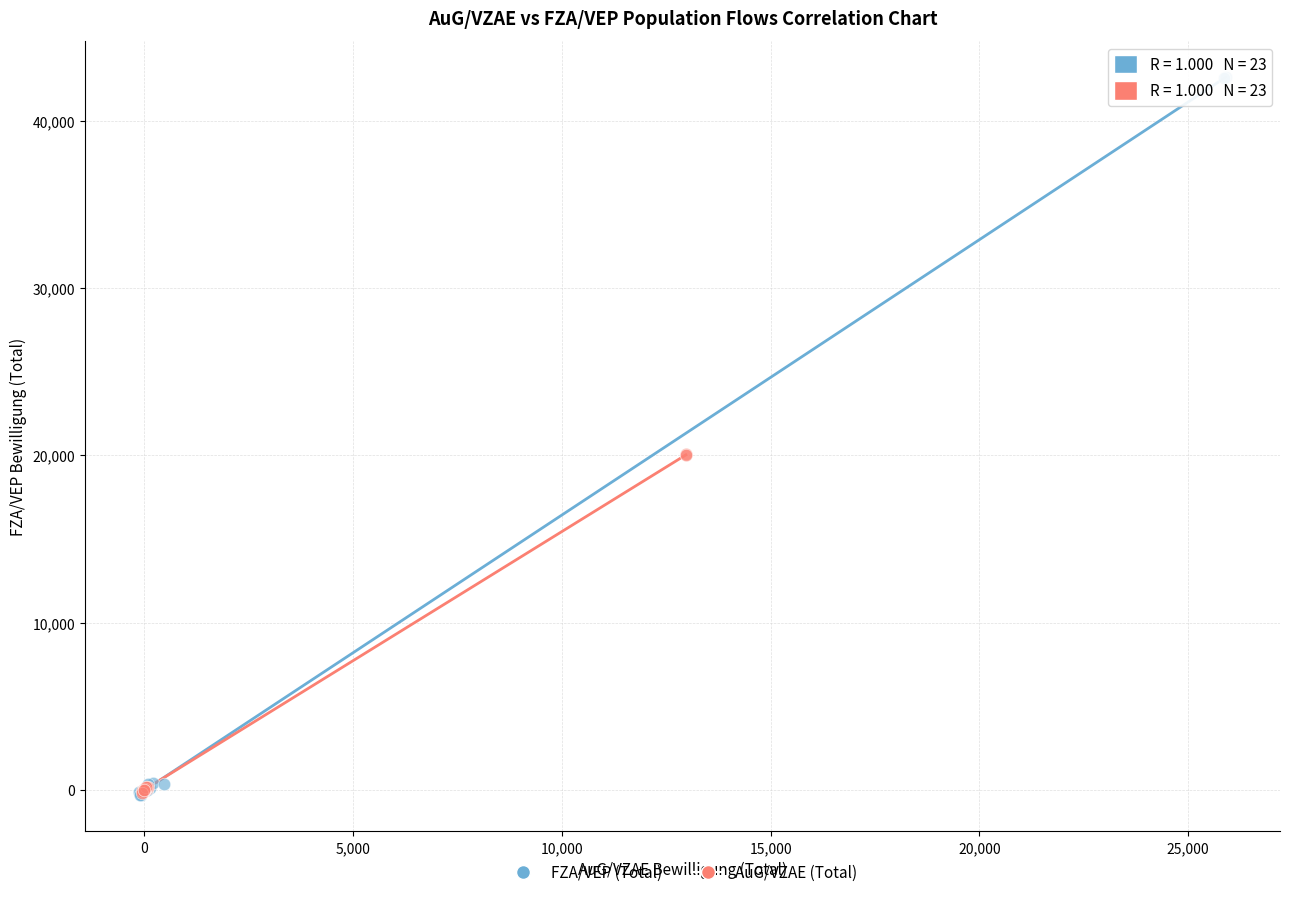

Which series contains the highest Y value?

FZA/VEP (Total)